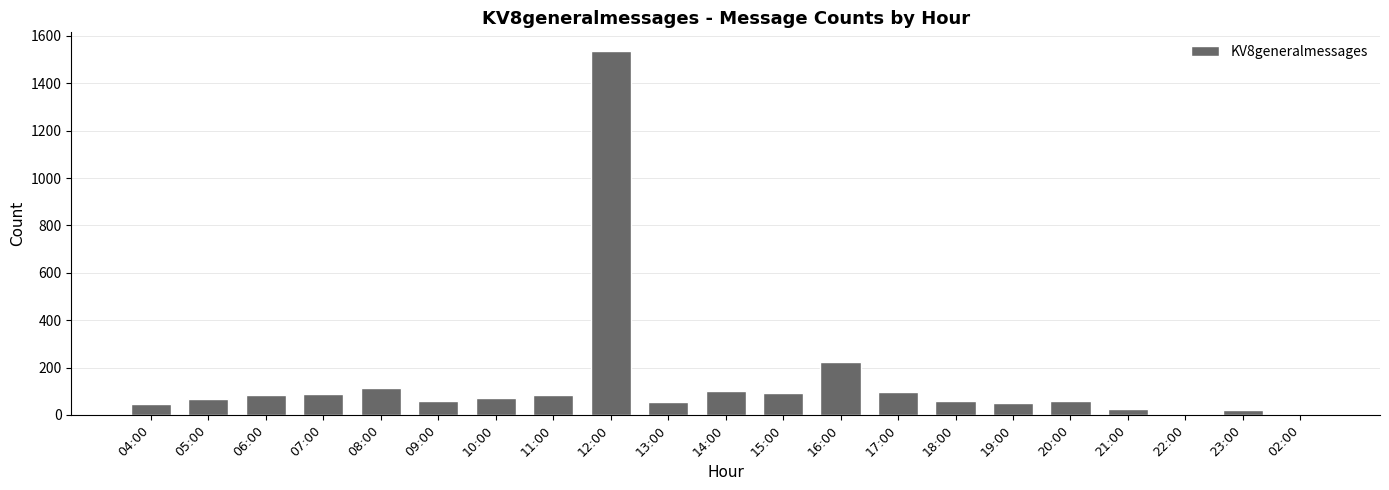

What is the sum of the values at 11:00 and 04:00?

127